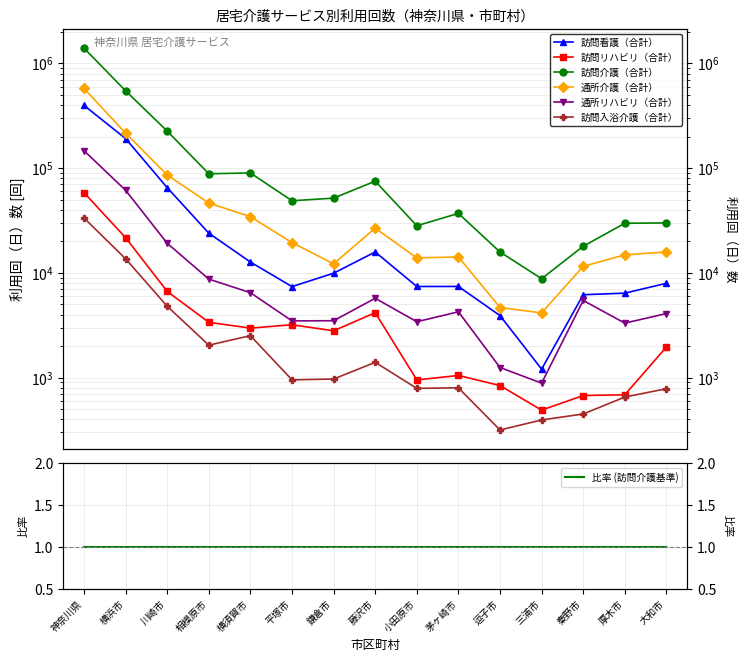

True or false: 訪問入浴介護（合計） has more than 1 interior local peaks.

True